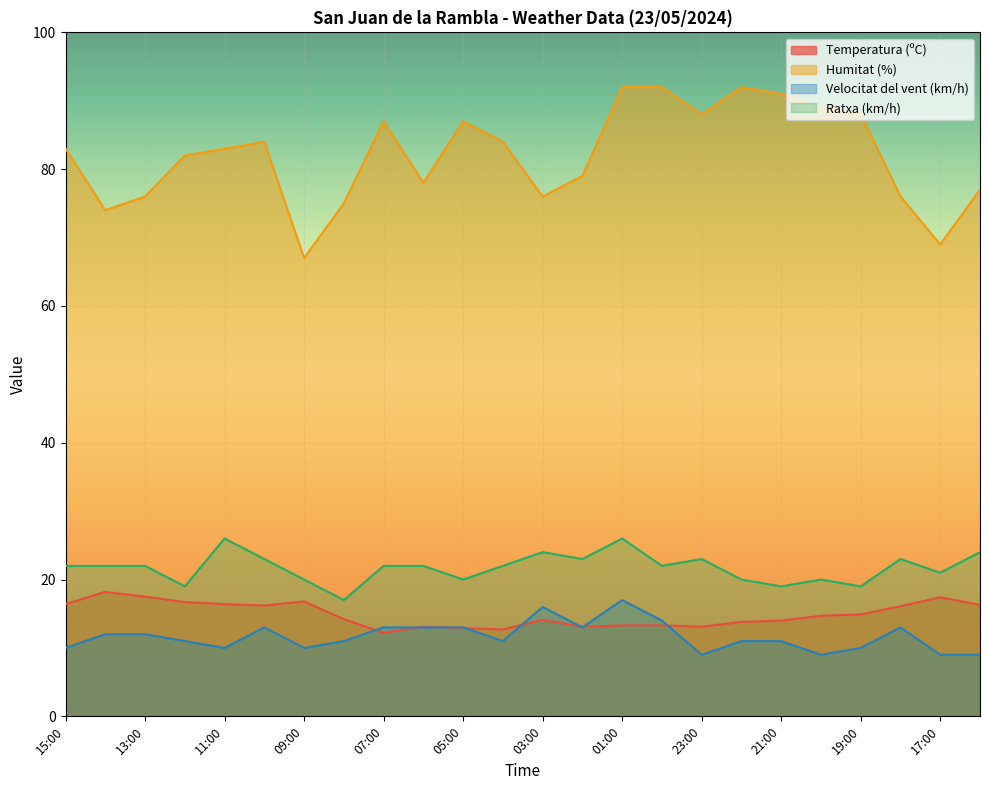

List the labels in order of Velocitat del vent (km/h) value, smallest first.

23:00, 20:00, 17:00, 16:00, 15:00, 11:00, 09:00, 19:00, 12:00, 08:00, 04:00, 22:00, 21:00, 14:00, 13:00, 10:00, 07:00, 06:00, 05:00, 02:00, 18:00, 00:00, 03:00, 01:00